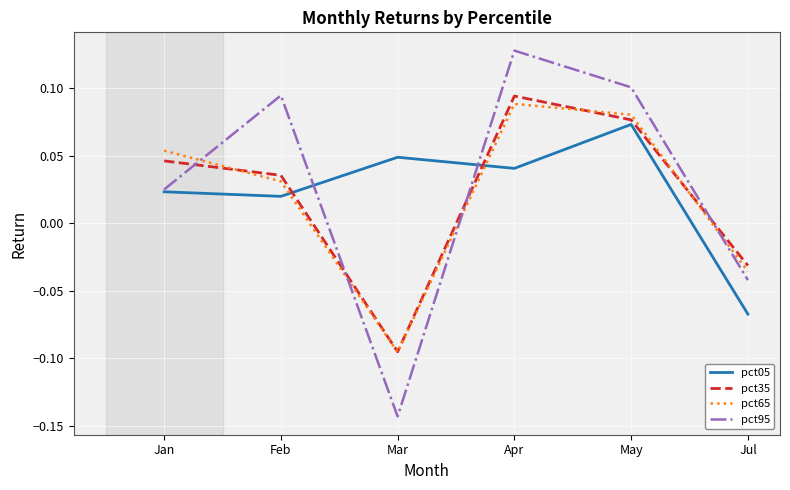

Which series changed the most between Mar and May?

pct95